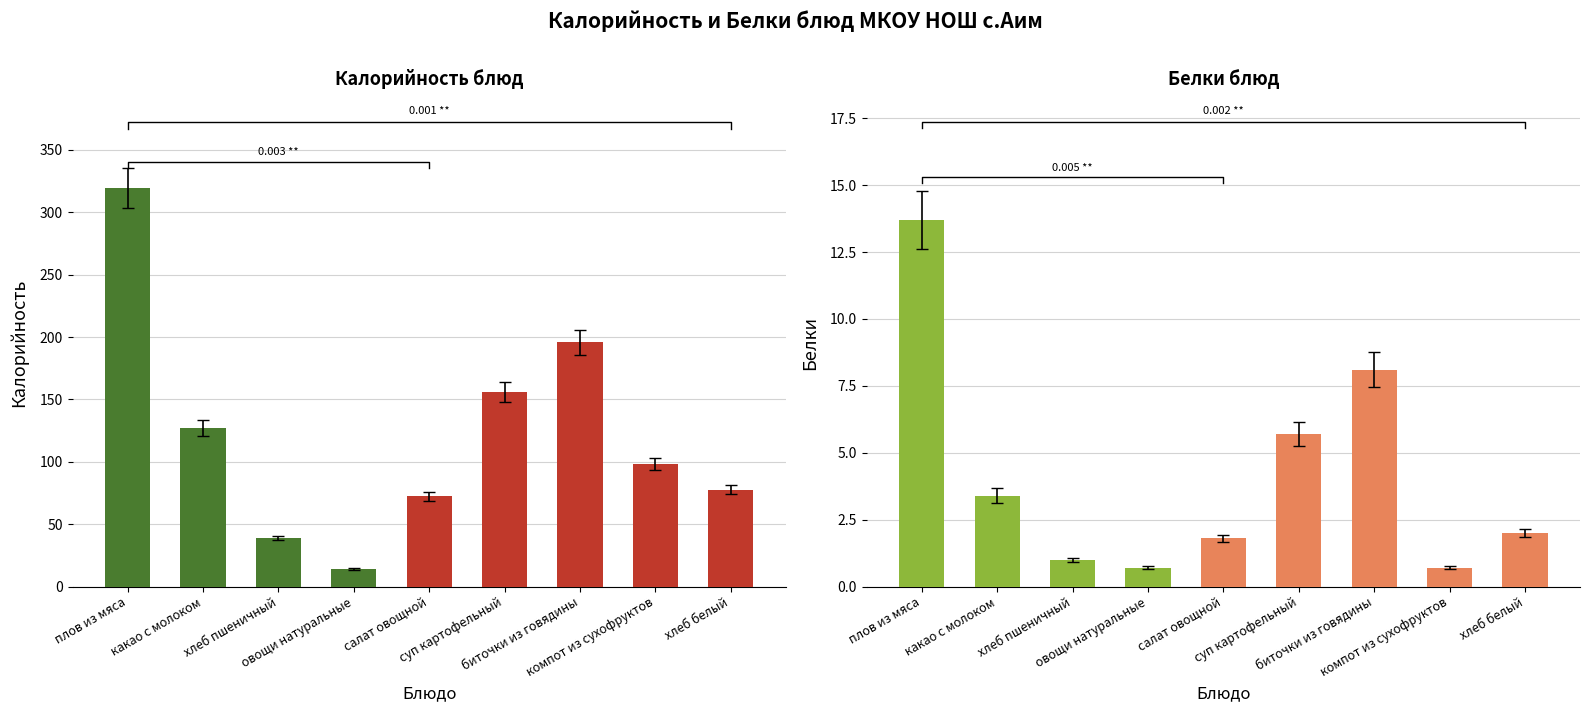

What is the maximum value shown in the chart?

319.3